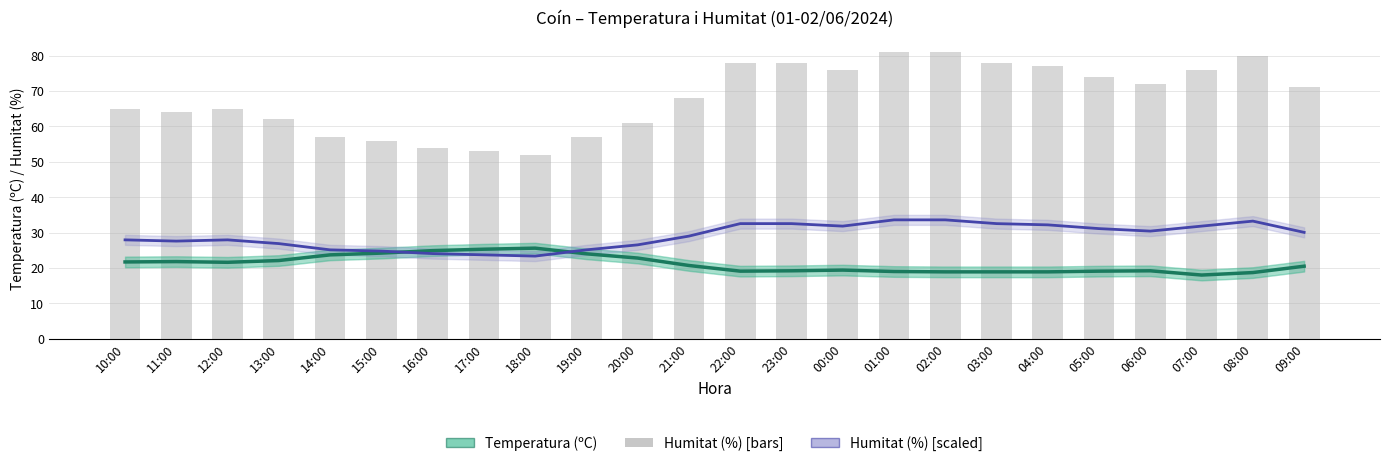

The value of Humitat (%) at 19:00 is 57.0. True or false?

True